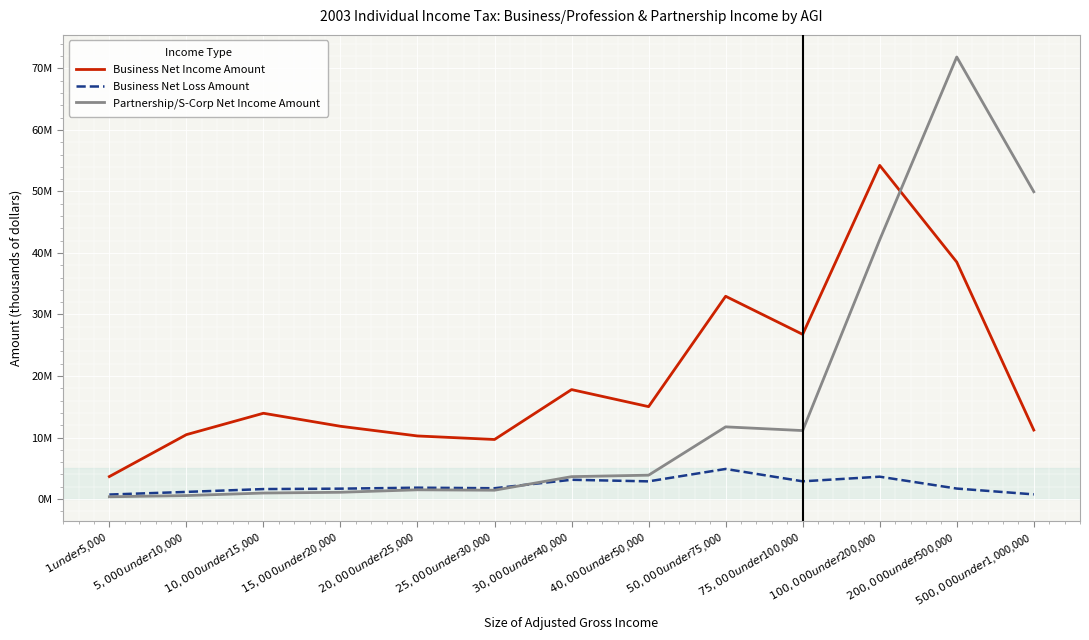

Which series has the largest total across all categories?

Business Net Income Amount